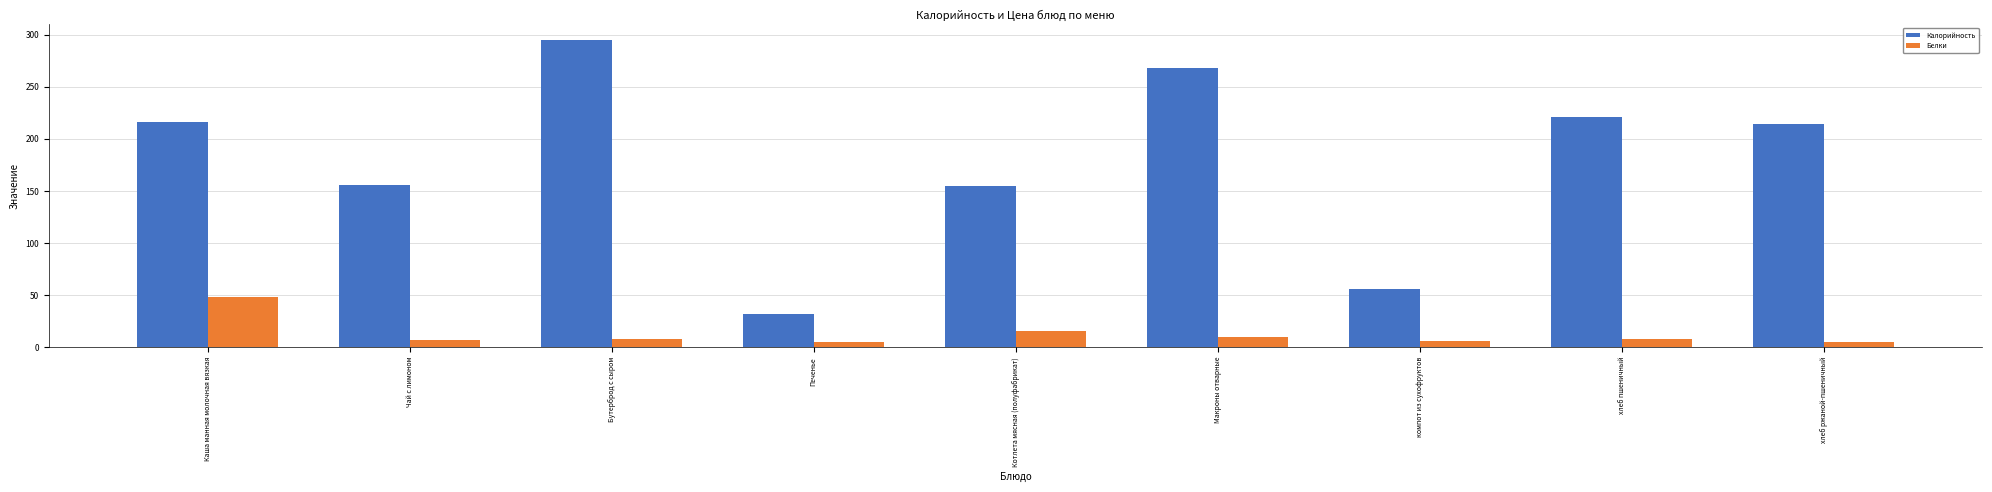

What position from the right is компот из сухофруктов?

3